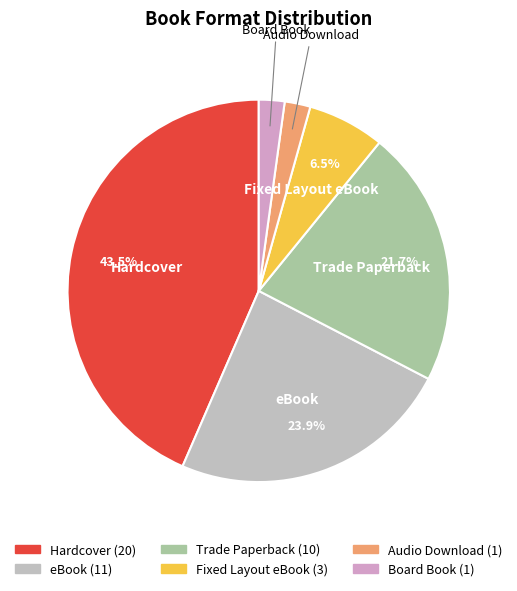

To the nearest percent, what portion does eBook represent?

24%